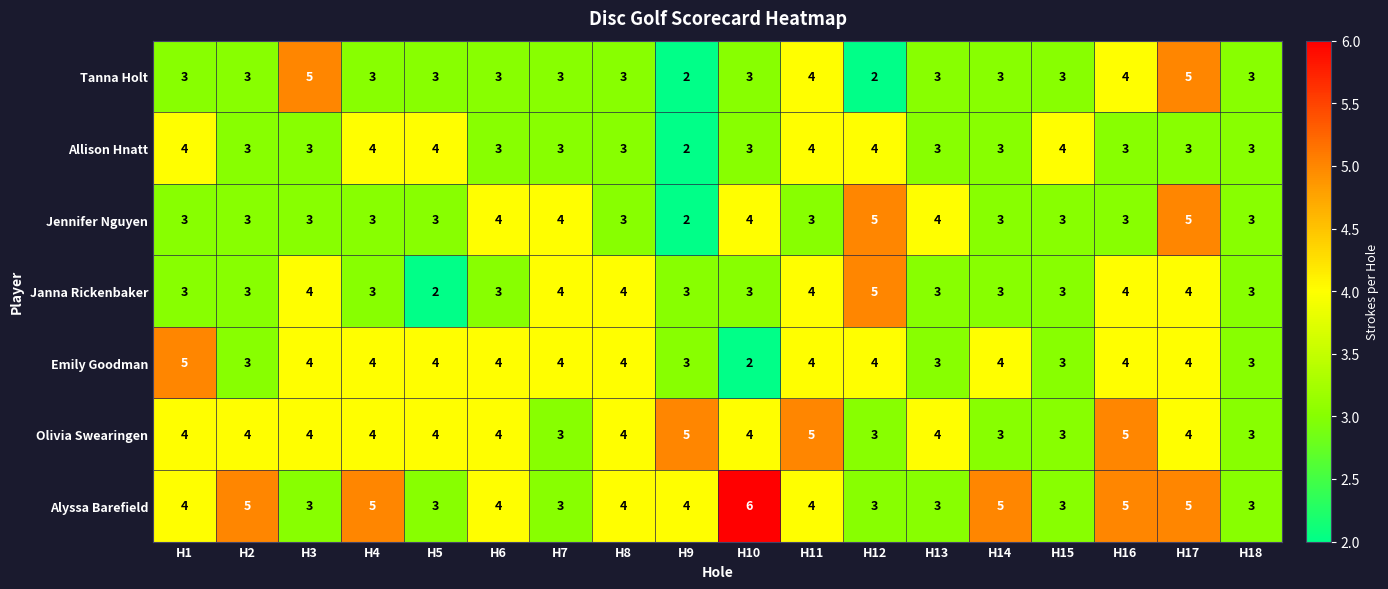

What is the highest value of the Olivia Swearingen series?

5